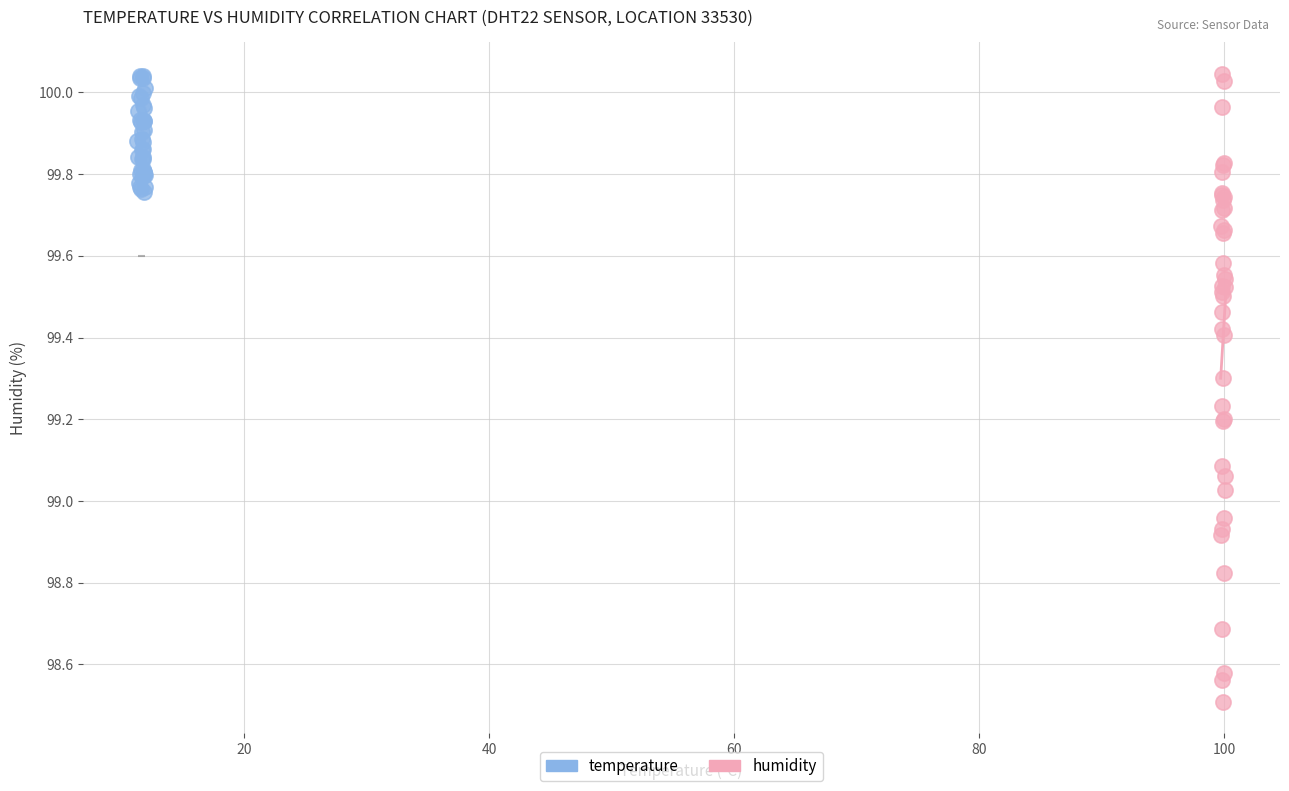

Which series contains the lowest Y value?

humidity